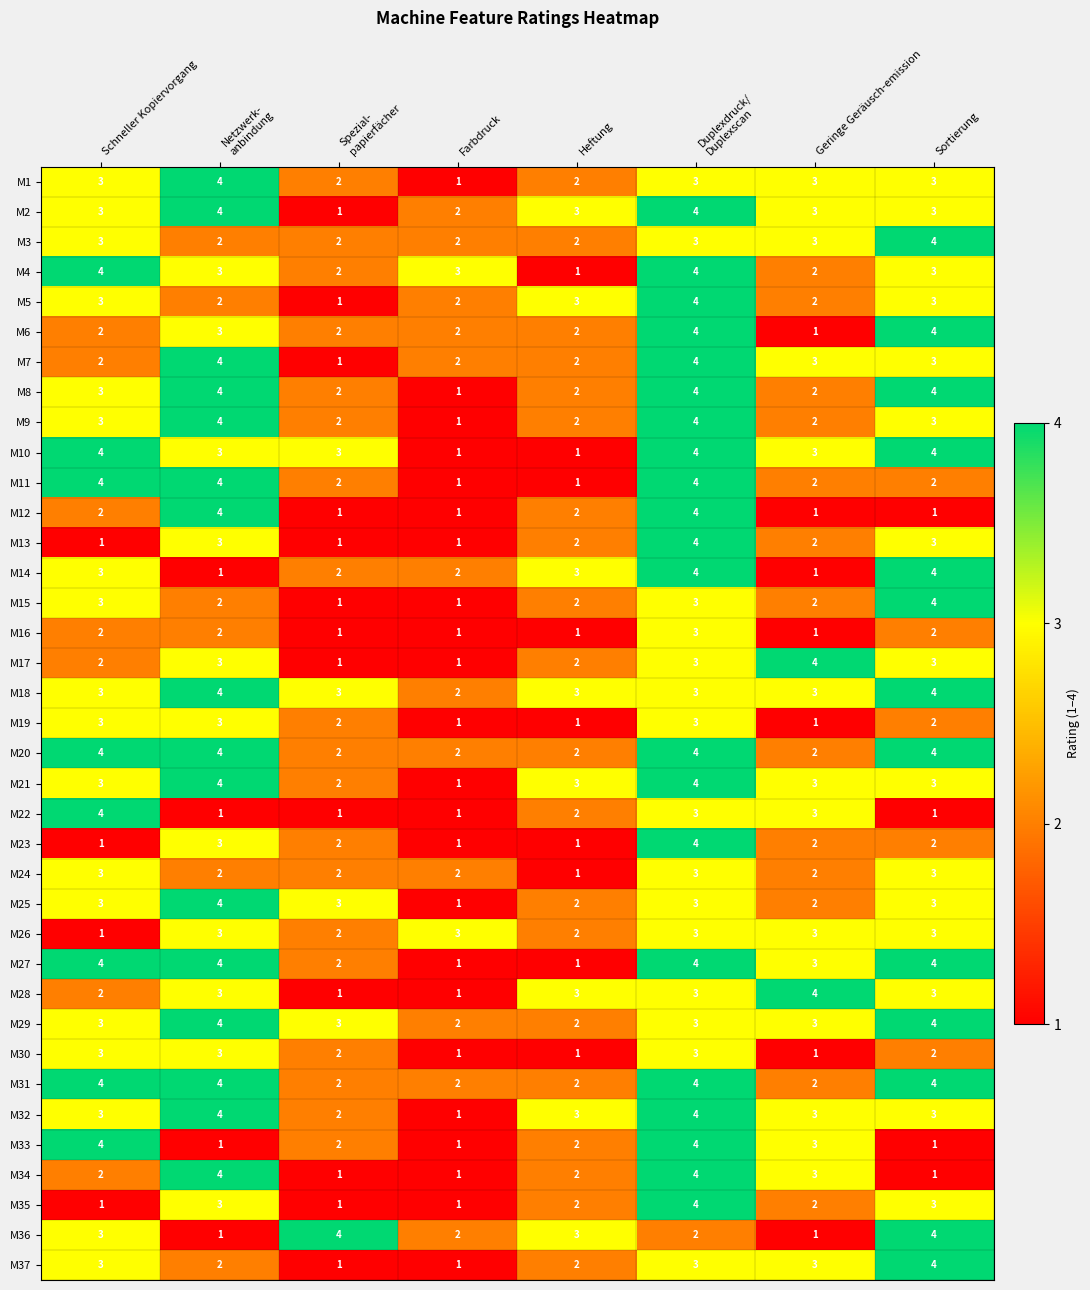

The value of M35 at Farbdruck is 1. True or false?

True